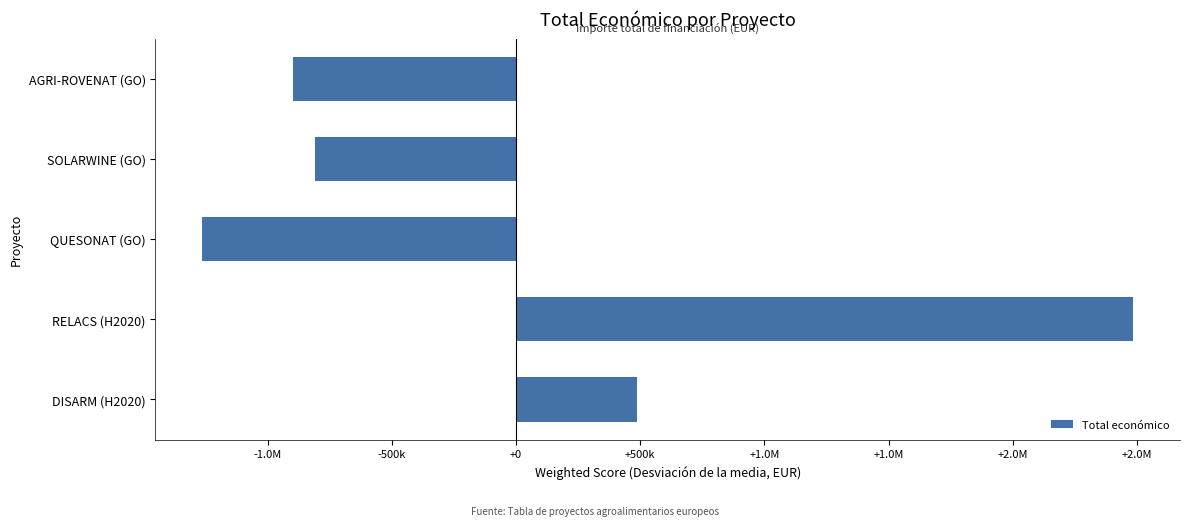

Does the chart contain any negative values?

Yes